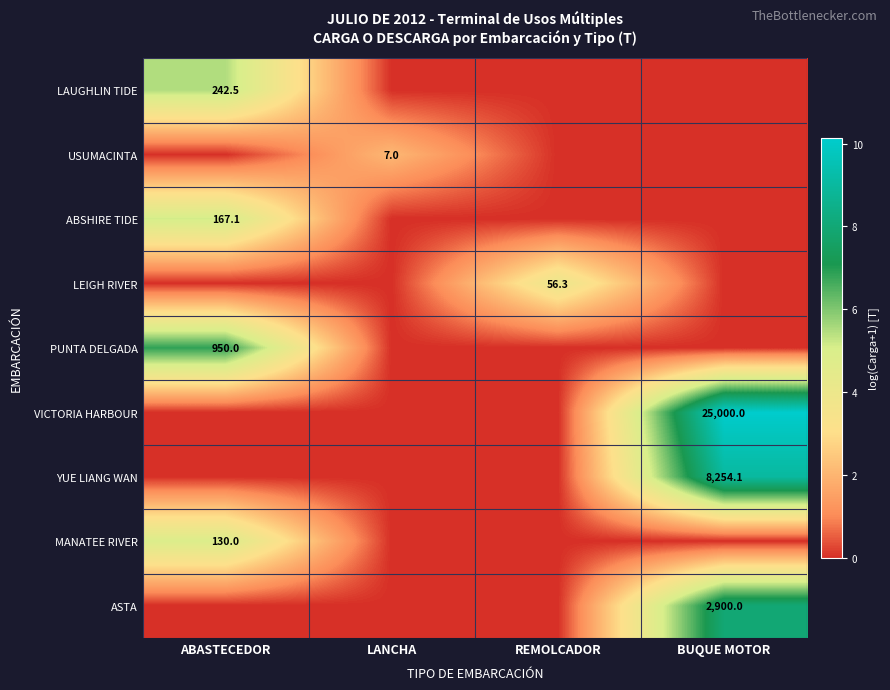

The ASTA series shows 2900.0 at BUQUE MOTOR. True or false?

True